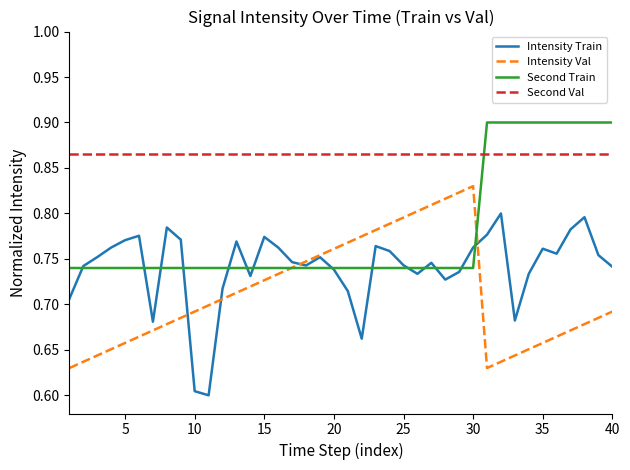

How many intersections are there between Second Train and Second Val?

1